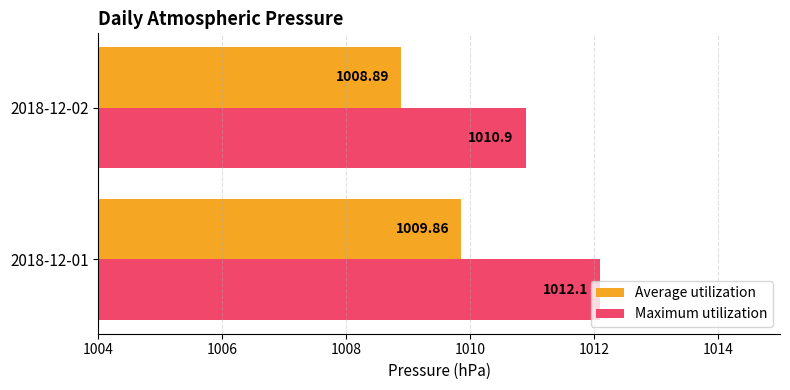

List the series in order of their overall mean, lowest first.

Average utilization, Maximum utilization